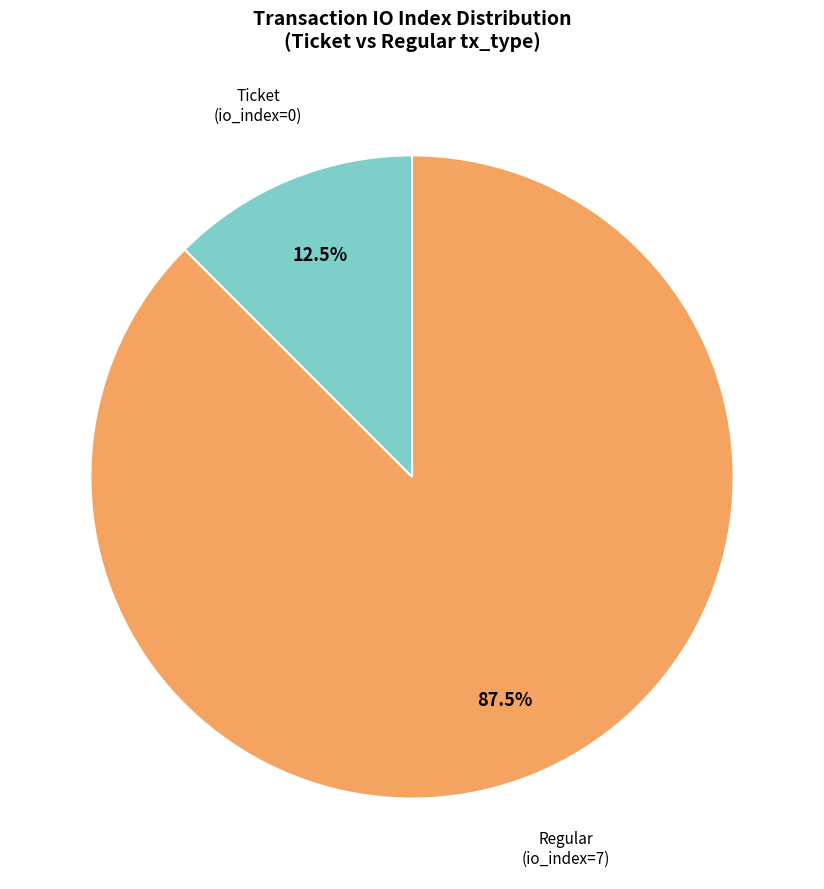

Is there a majority slice in this chart?

Yes